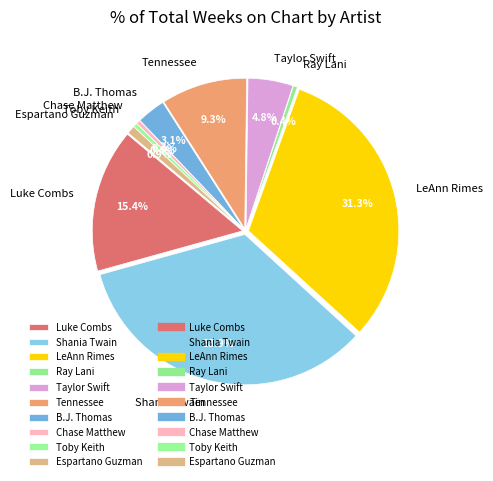

What is the total percentage of Espartano Guzman and Shania Twain?

34.8%